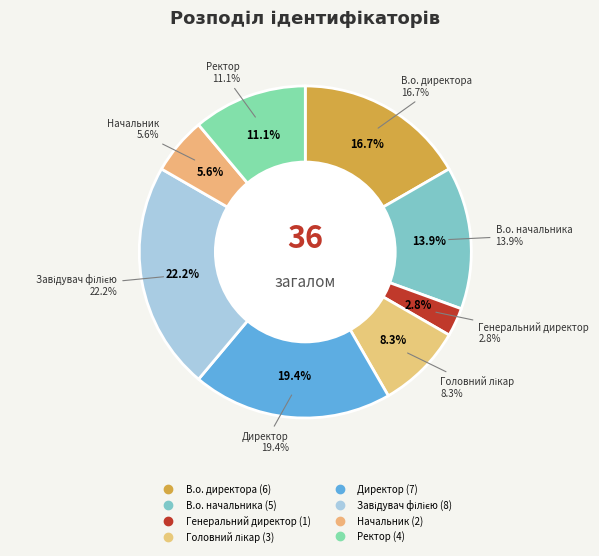

Between Директор and Головний лікар, which is larger?

Директор